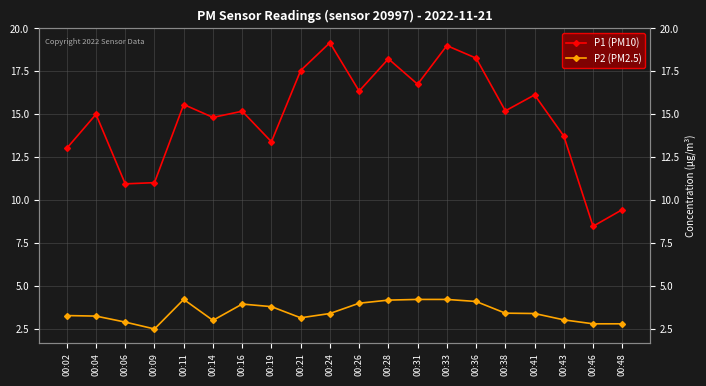

Reading left to right, extract all data points from this chart.

P1 (PM10): 00:02=13.0	00:04=15.0	00:06=10.9	00:09=11.0	00:11=15.6	00:14=14.8	00:16=15.2	00:19=13.4	00:21=17.6	00:24=19.2	00:26=16.4	00:28=18.2	00:31=16.8	00:33=19.0	00:36=18.3	00:38=15.2	00:41=16.1	00:43=13.7	00:46=8.5	00:48=9.4
P2 (PM2.5): 00:02=3.3	00:04=3.2	00:06=2.9	00:09=2.5	00:11=4.2	00:14=3.0	00:16=4.0	00:19=3.8	00:21=3.1	00:24=3.4	00:26=4.0	00:28=4.2	00:31=4.2	00:33=4.2	00:36=4.1	00:38=3.4	00:41=3.4	00:43=3.0	00:46=2.8	00:48=2.8